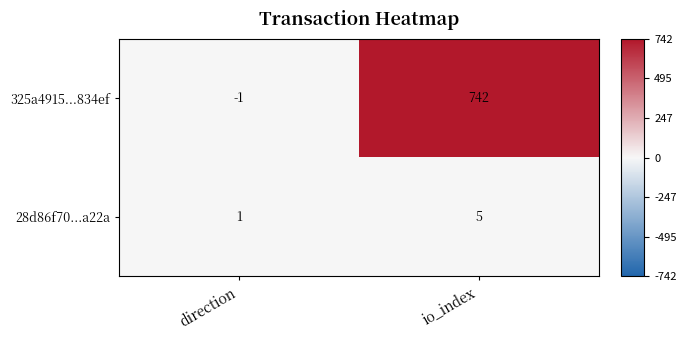

How many data points does each series have?

2